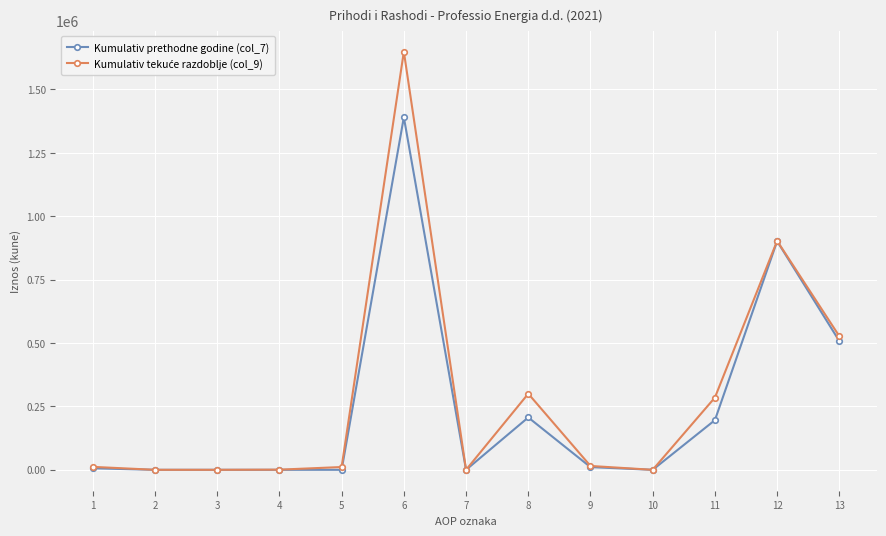

The value of Kumulativ prethodne godine (col_7) at 13 is 507659. True or false?

True